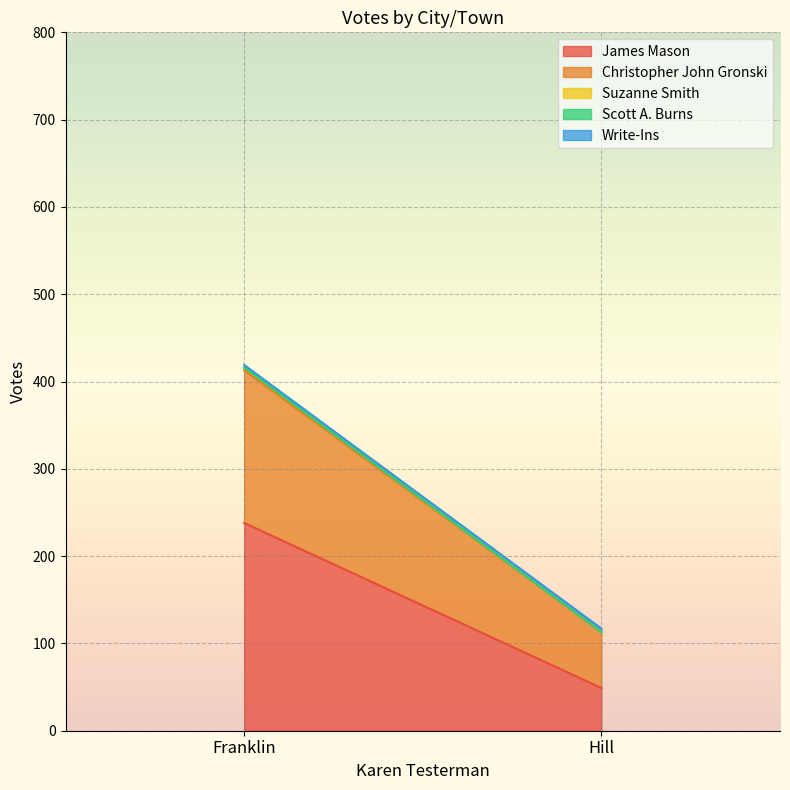

Is the value of Write-Ins at Franklin greater than the value of James Mason at Hill?

No